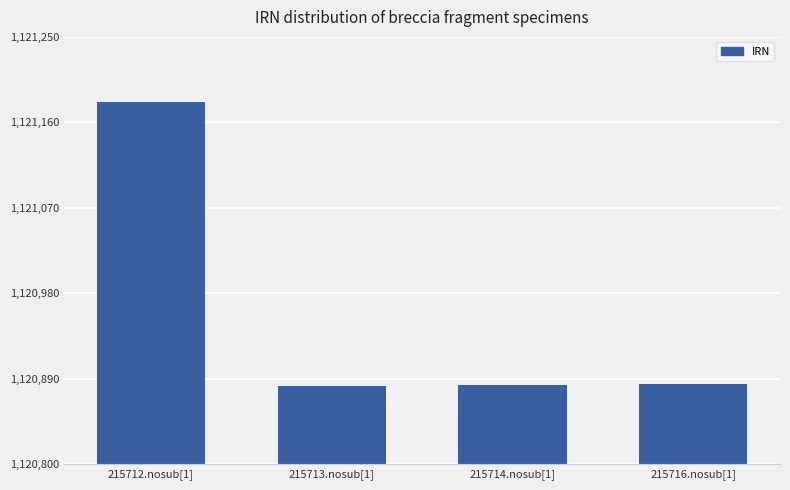

The value at 215714.nosub[1] is 442712. True or false?

False